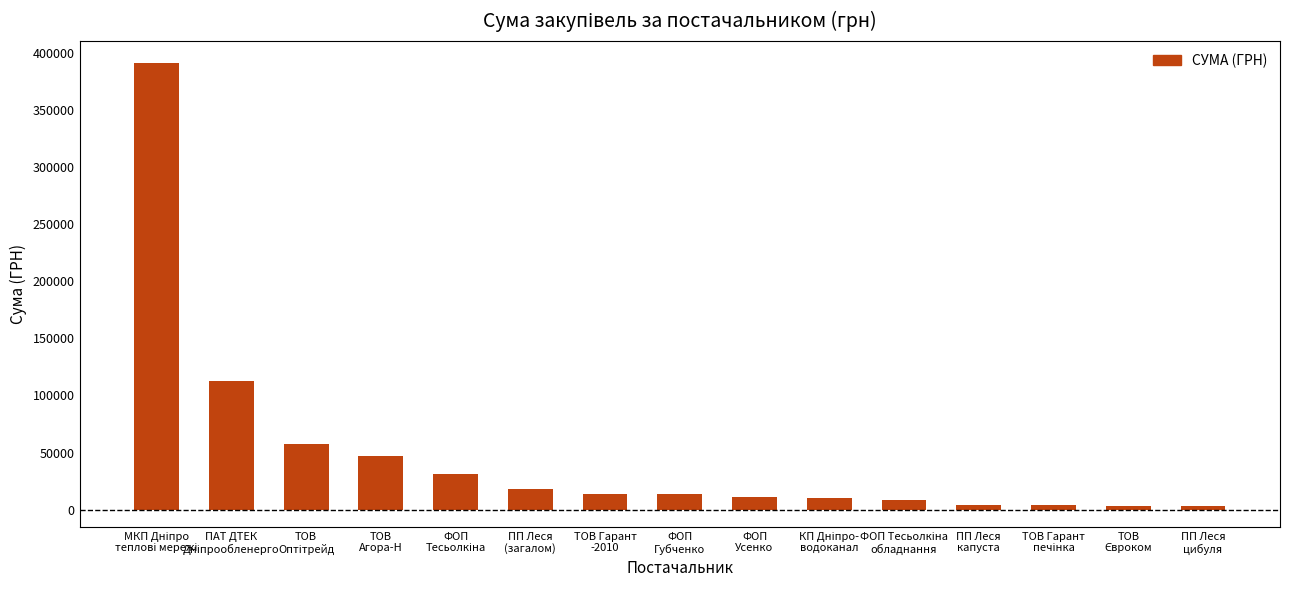

How many data points are less than 13657?

7